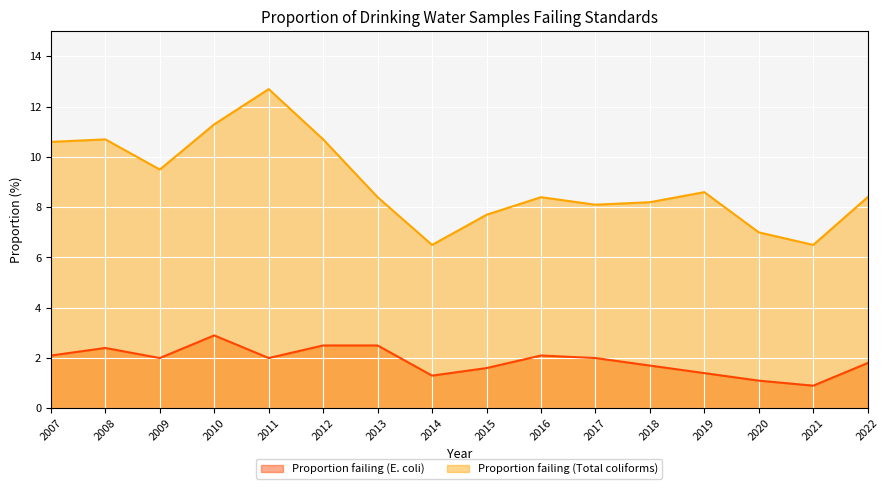

The value of Proportion failing (Total coliforms) at 2017 is 13.6. True or false?

False